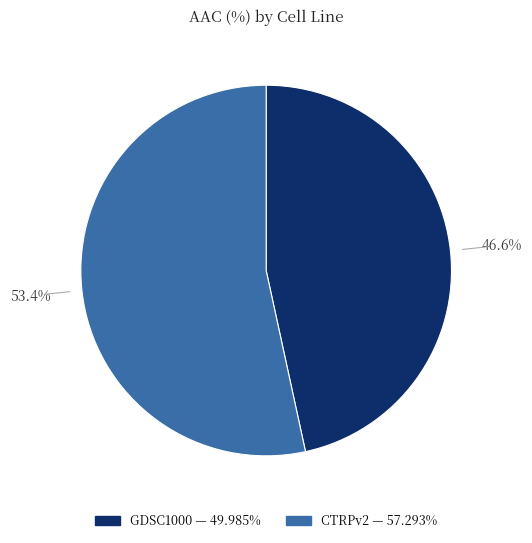

Rank the categories by value from lowest to highest.

GDSC1000, CTRPv2